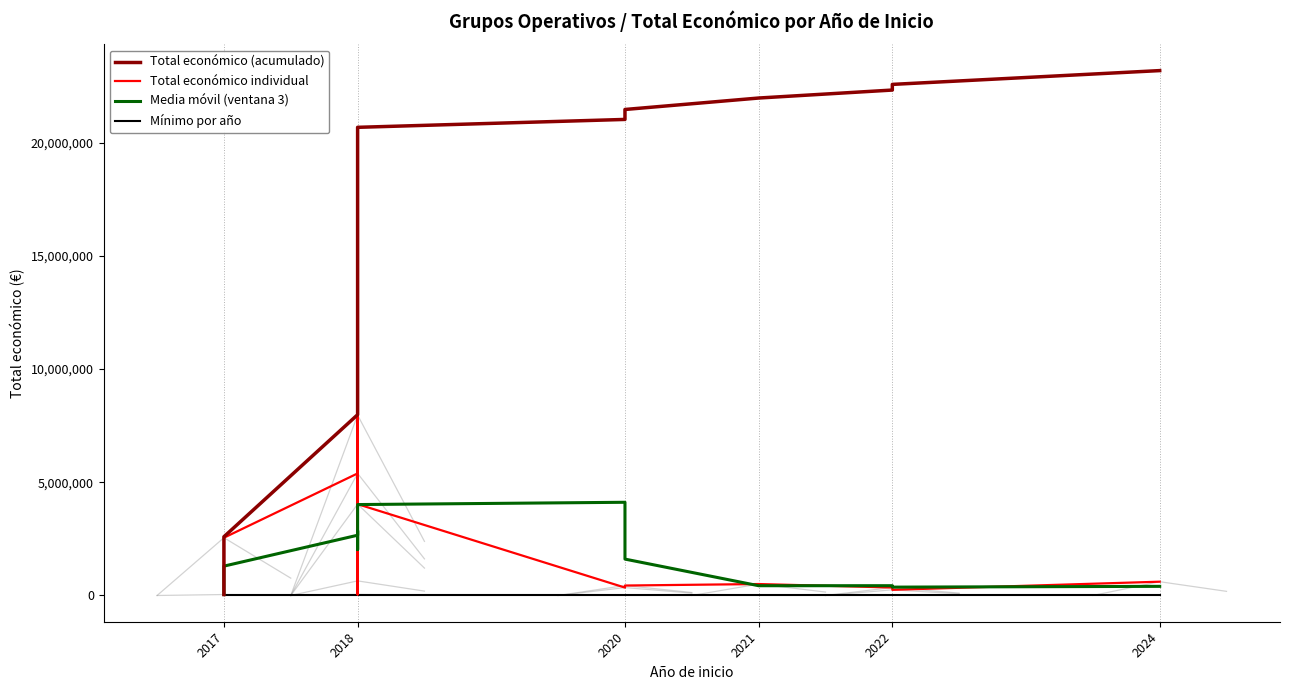

What is the sum of all Total económico individual values?

23181673.0